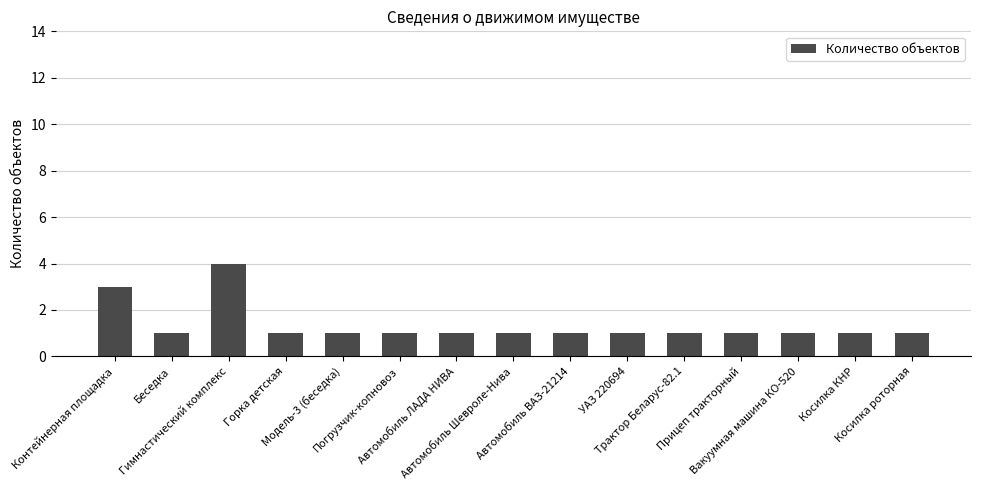

What is the label of the 1st bar from the right?

Косилка роторная